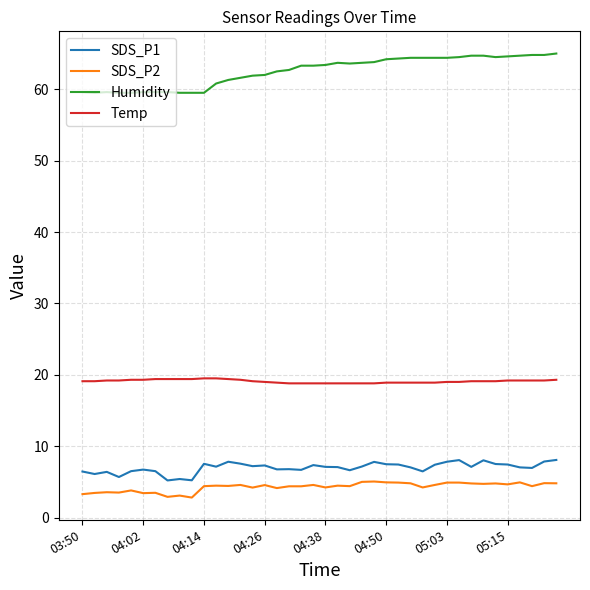

Does the chart display data point markers on the line(s)?

No